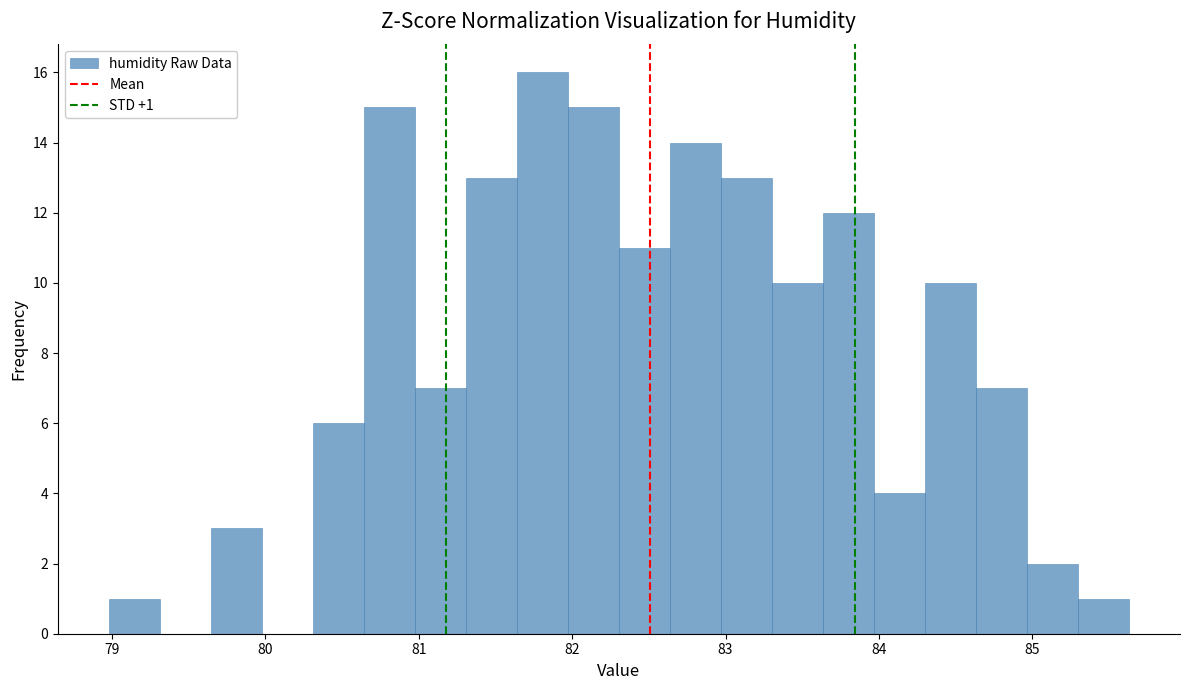

Around what value on the x-axis is the tallest bar? Give the approximate position of its centre, as read against the axis.

81.8